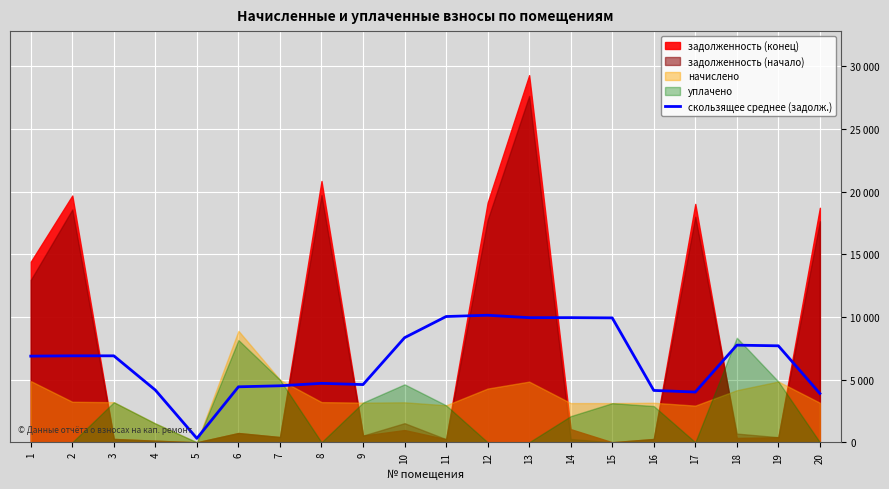

What is the change in value from 15 to 19?

-2229.4